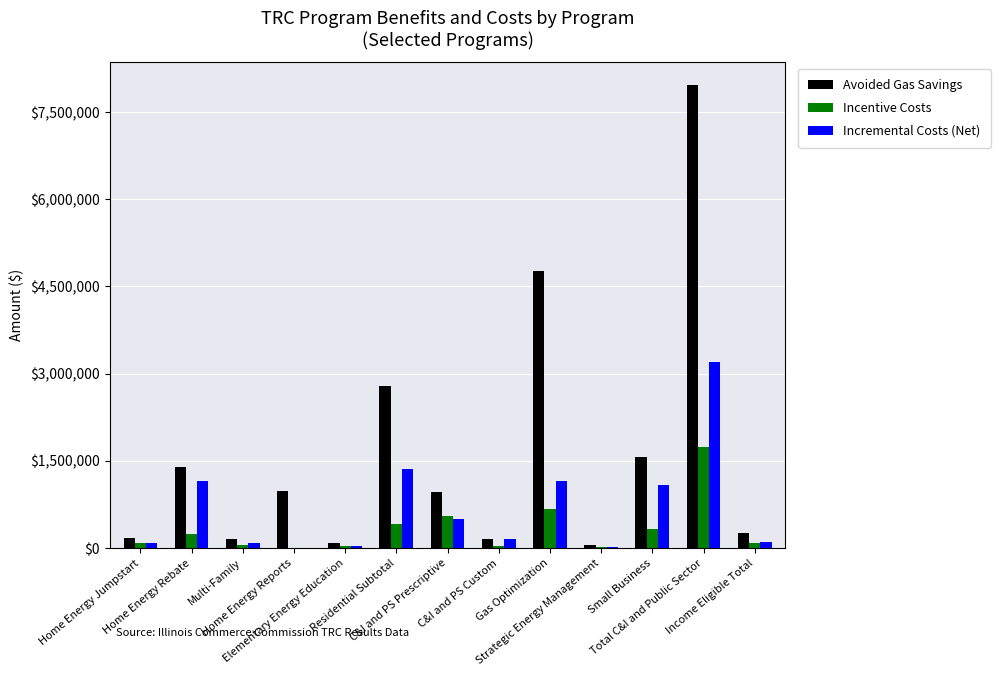

Read the Avoided Gas Savings value at Total C&I and Public Sector.

7957641.4